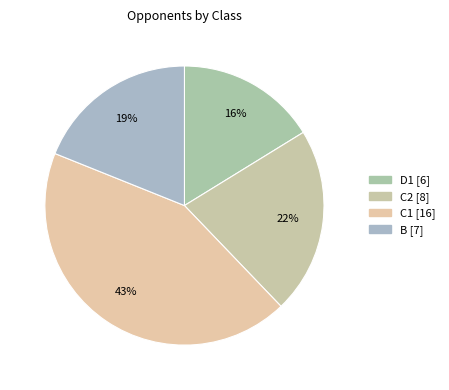

What percentage do C1 and B together represent?

62.2%